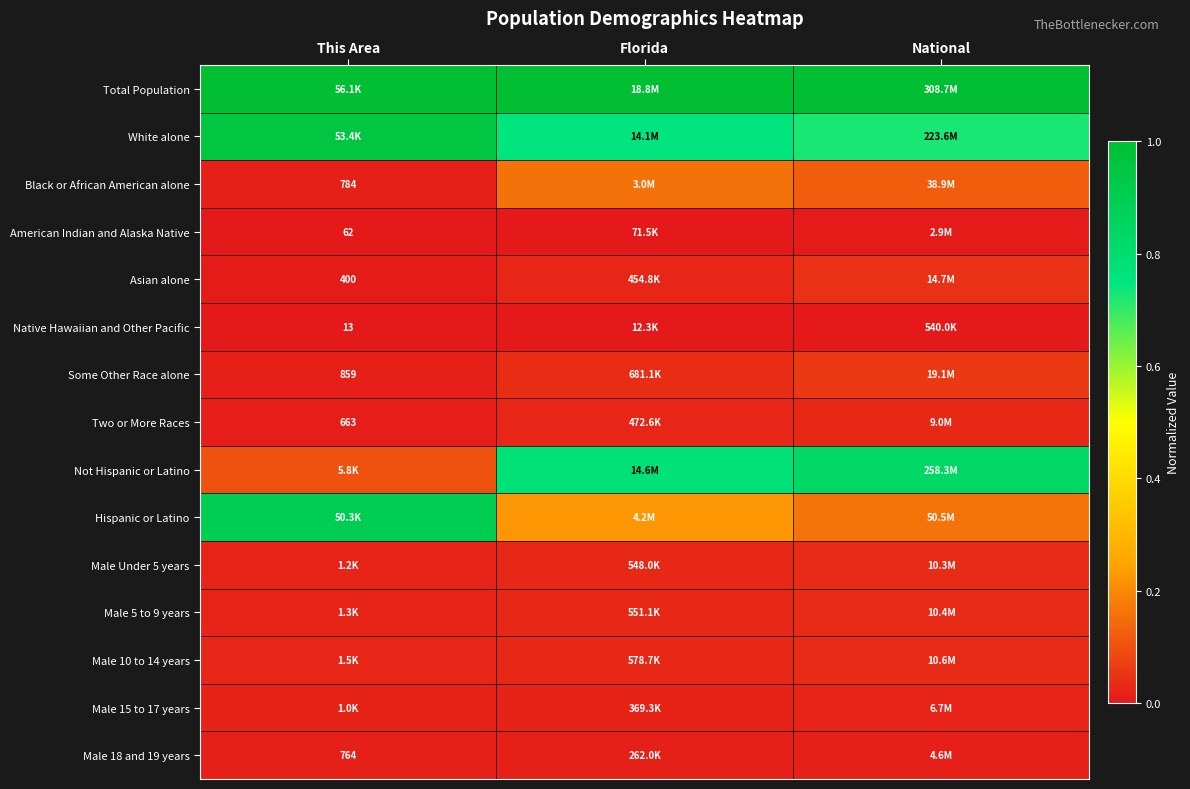

At how many categories does at least one series exceed 0?

3